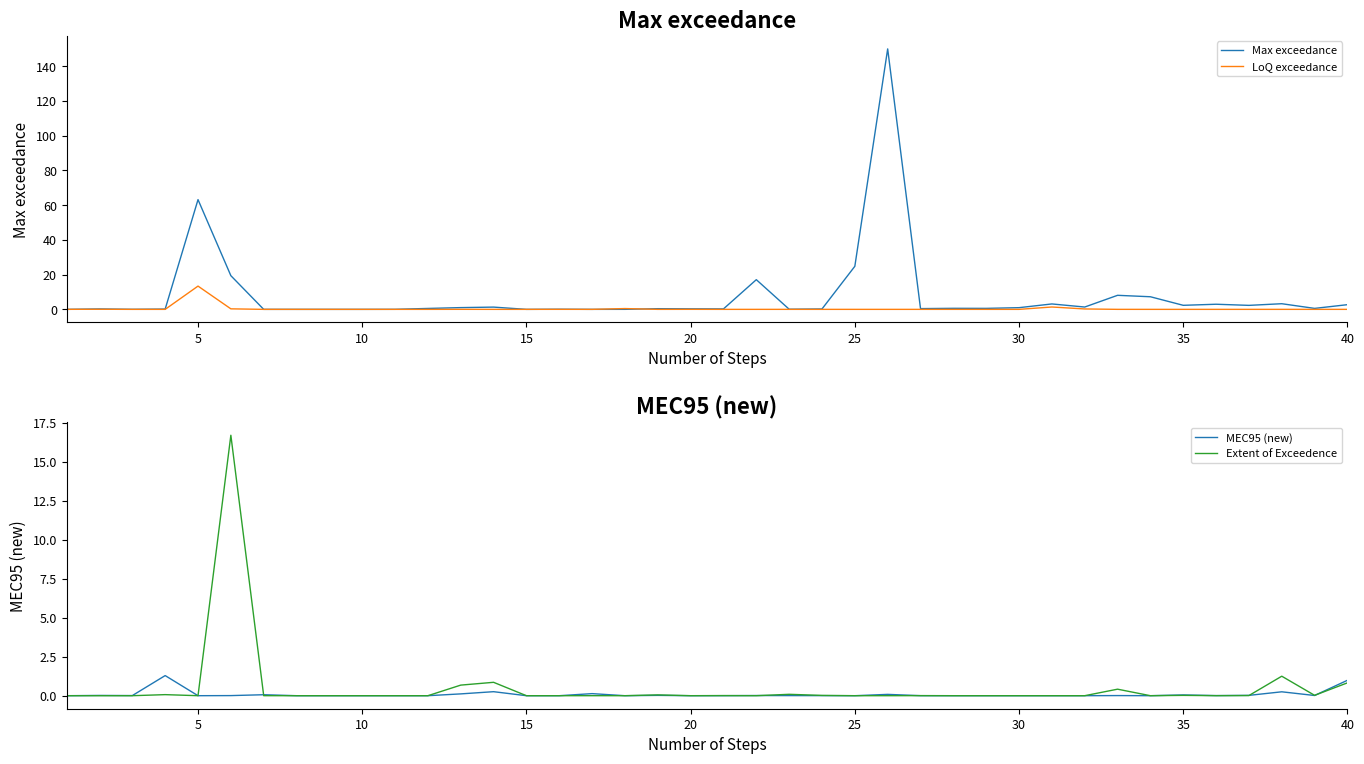

Rank the series at 9 from highest to lowest value.

Max exceedance, LoQ exceedance, MEC95 (new), Extent of Exceedence